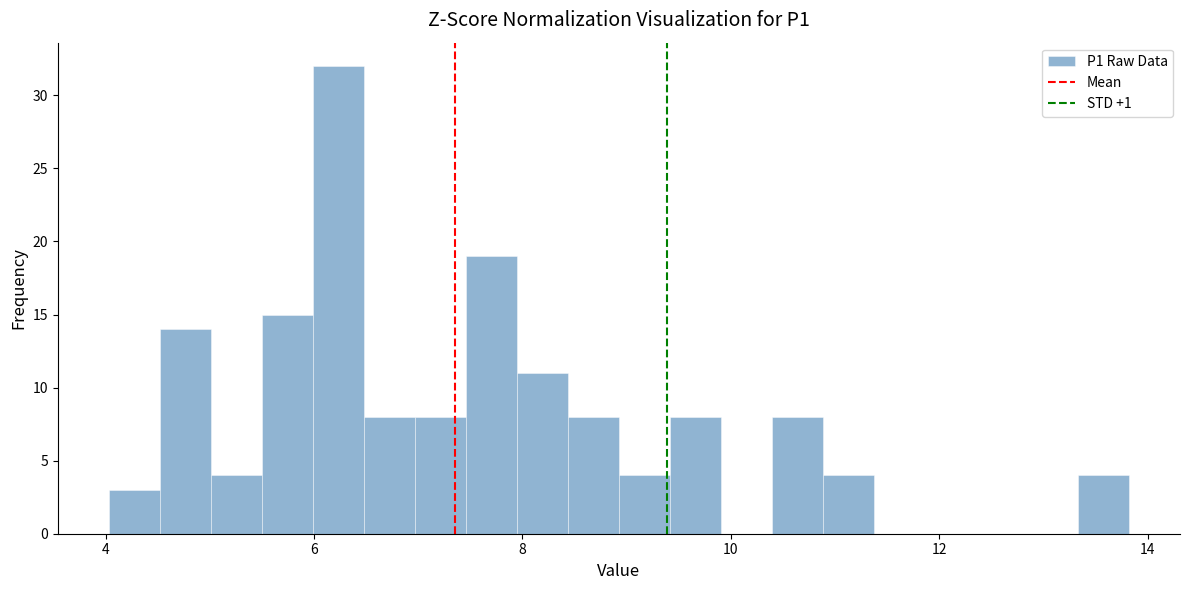

Around what value on the x-axis is the tallest bar? Give the approximate position of its centre, as read against the axis.

6.2